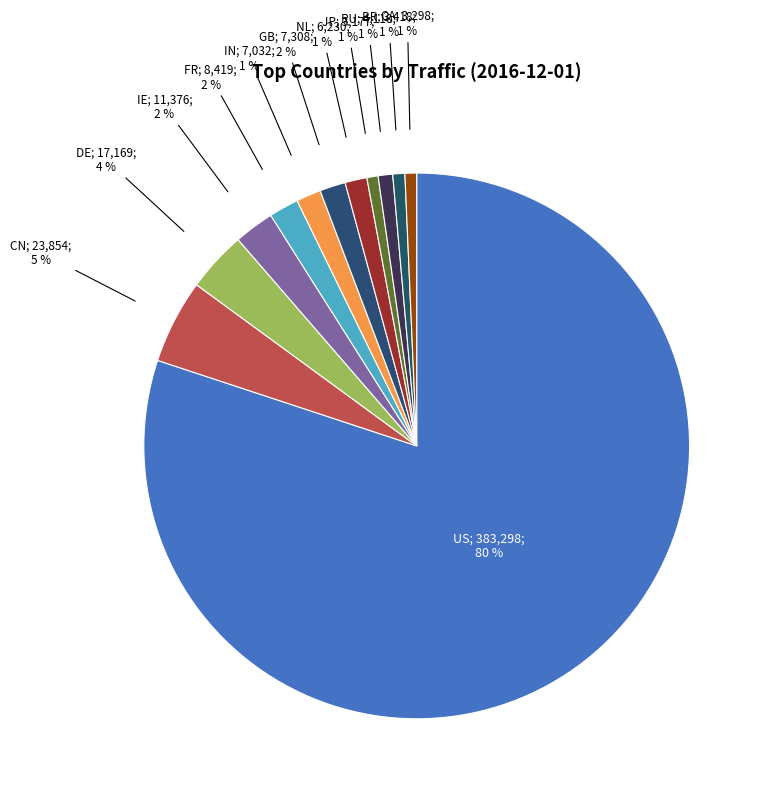

How many slices are in this pie chart?

12